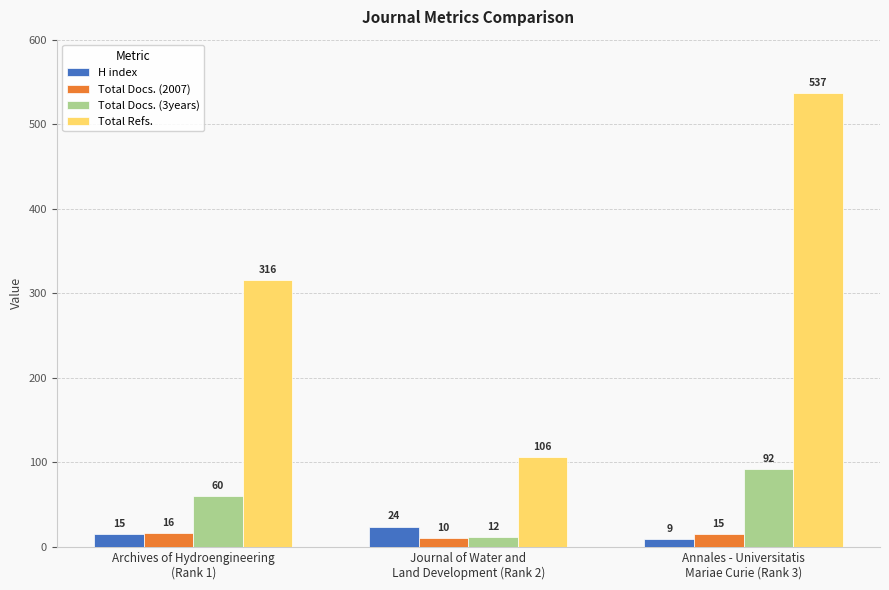

Which label corresponds to the largest value in the chart?

Annales - Universitatis
Mariae Curie (Rank 3)